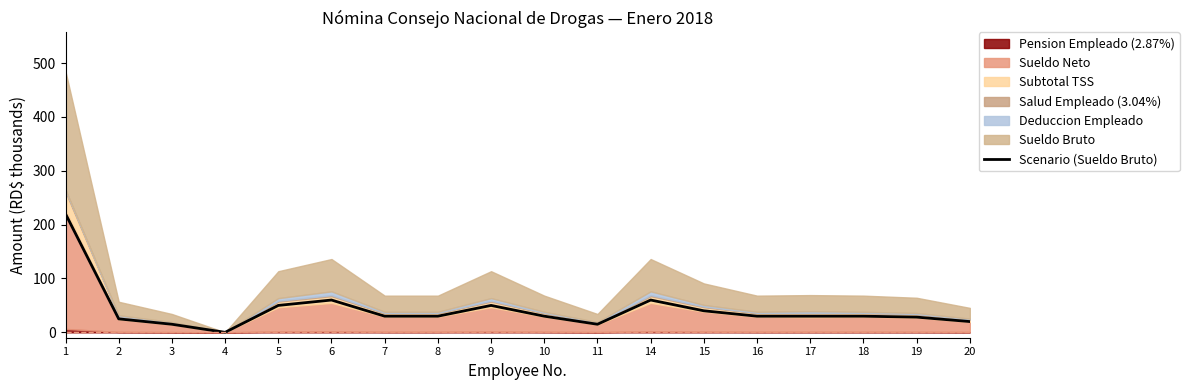

List the labels in order of value, largest first.

1, 6, 14, 5, 9, 15, 7, 8, 10, 16, 17, 18, 19, 2, 20, 3, 11, 4